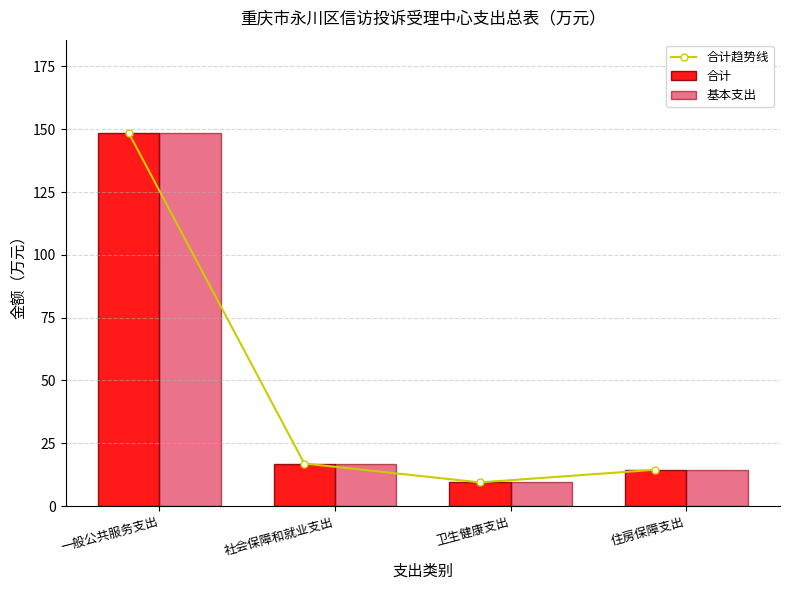

How many values in the 合计趋势线 series are below 16?

2